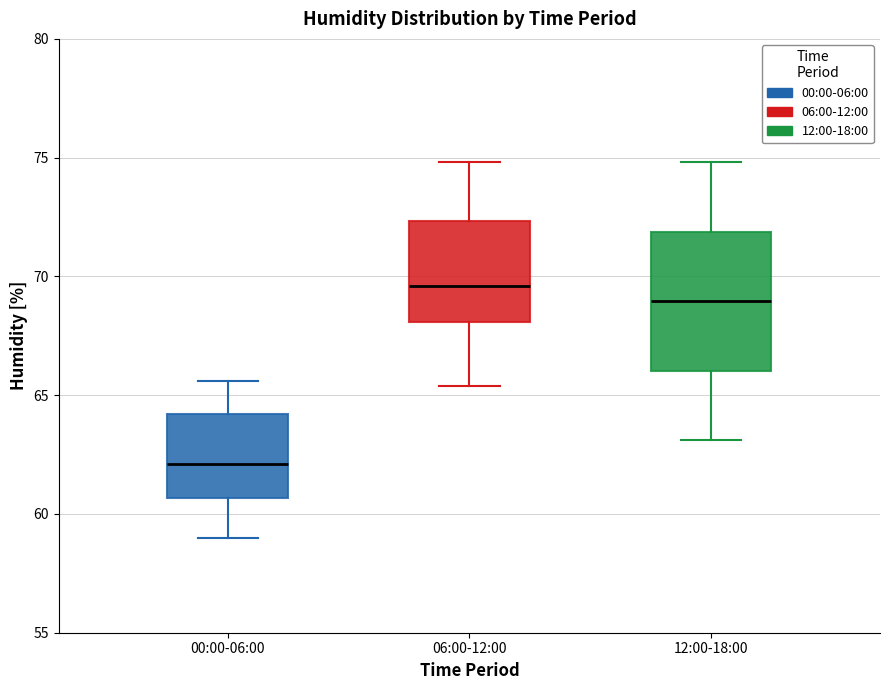

Reading left to right, read every box against the y-axis: the position of its median line, the range the box covers, and the ends of its whiskers. The values are not printed on the chart, so give them approximately, as read against the axis.

00:00-06:00: median 62.0, box 60.5 to 64.0, whiskers 59.0 to 65.5
06:00-12:00: median 69.5, box 68.0 to 72.5, whiskers 65.5 to 75.0
12:00-18:00: median 69.0, box 66.0 to 72.0, whiskers 63.0 to 75.0